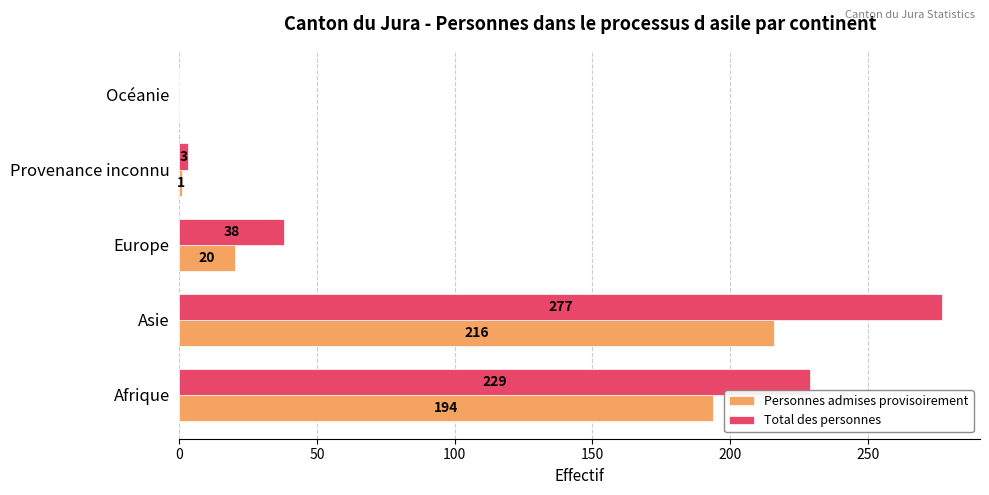

How many positive values does the Personnes admises provisoirement series have?

4